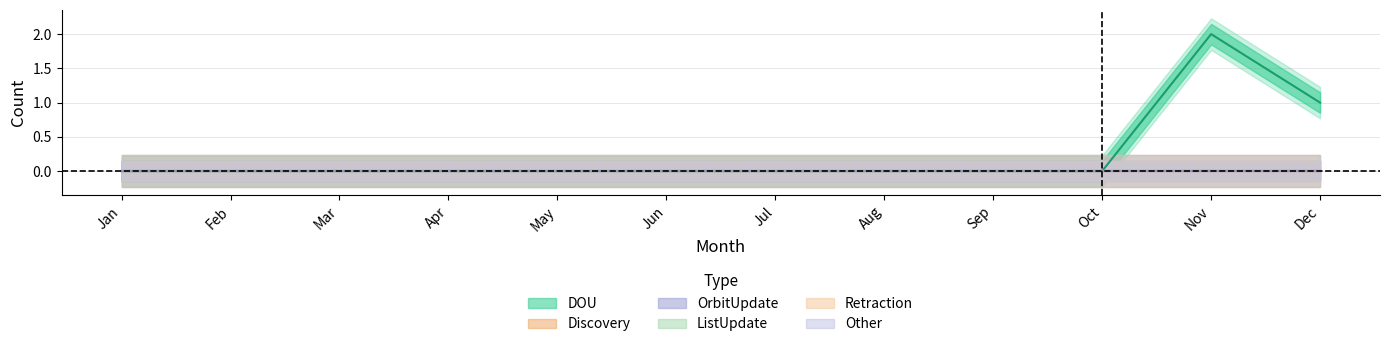

How many categories are shown in the chart?

12